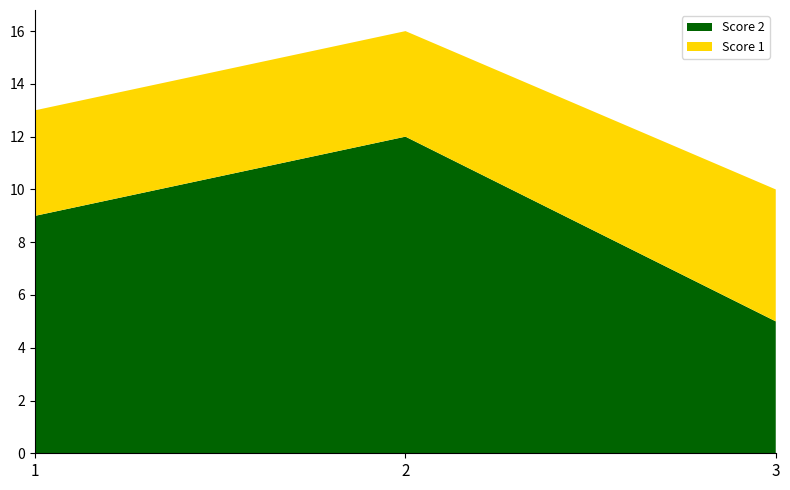

Reading right to left, list all the values displayed in this chart.

Score 2: 3=5	2=12	1=9
Score 1: 3=5	2=4	1=4